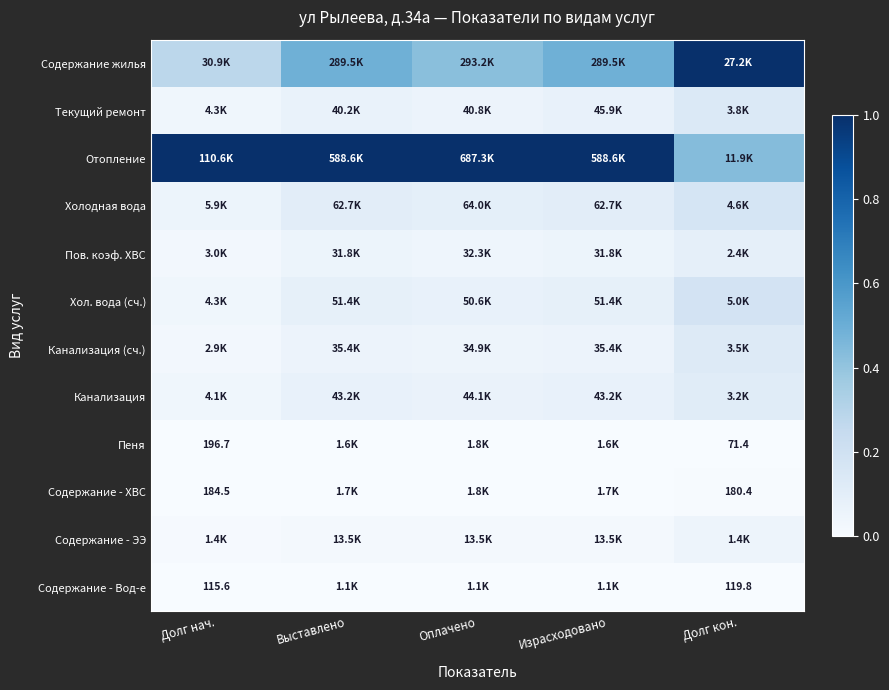

Count the number of categories in the chart.

5